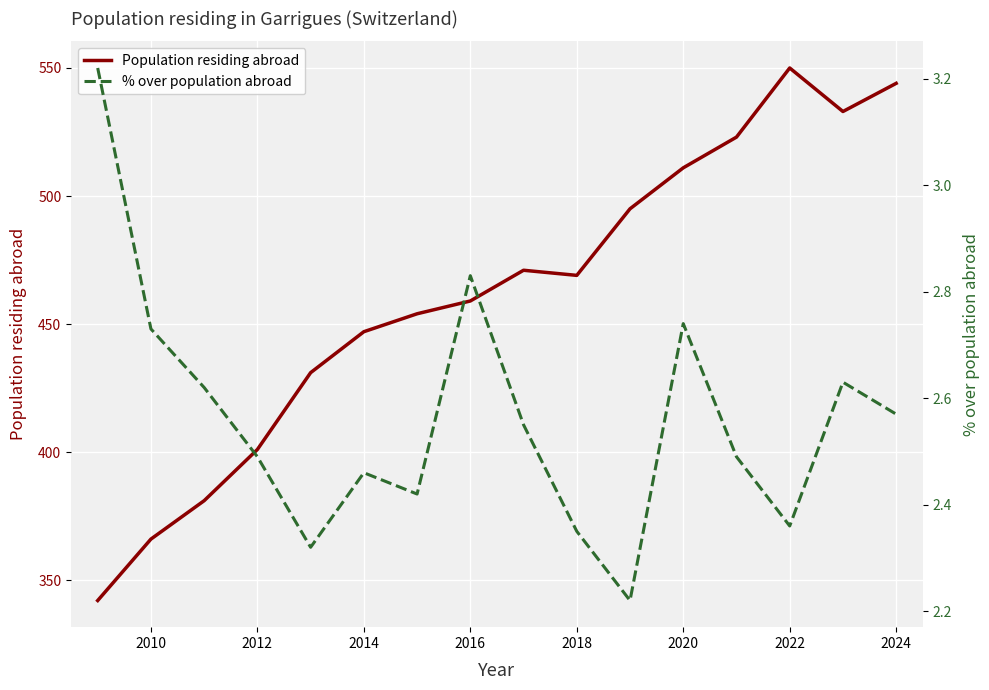

What is the lowest value of the Population residing abroad series?

342